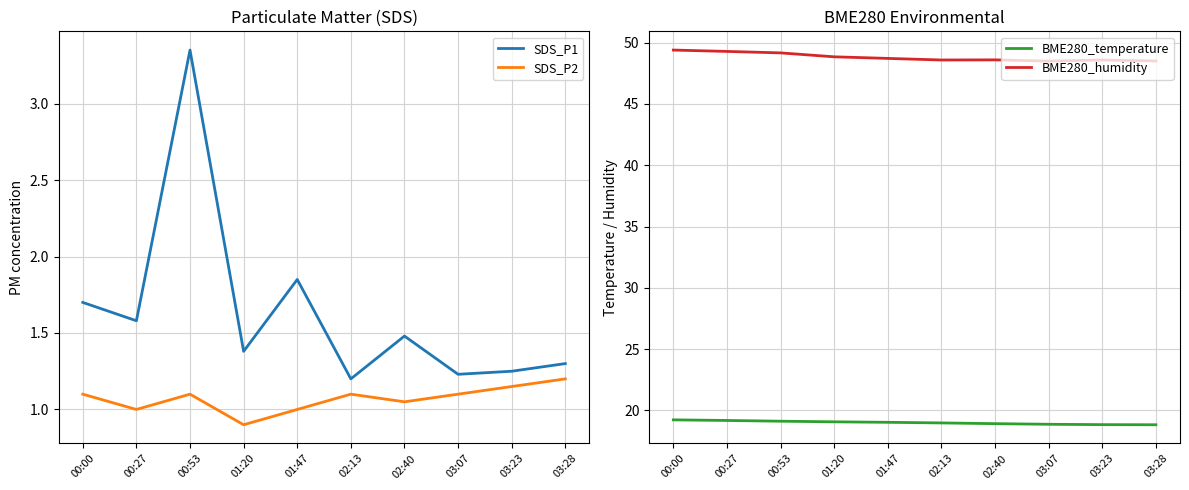

True or false: SDS_P1 and SDS_P2 intersect in this chart.

False